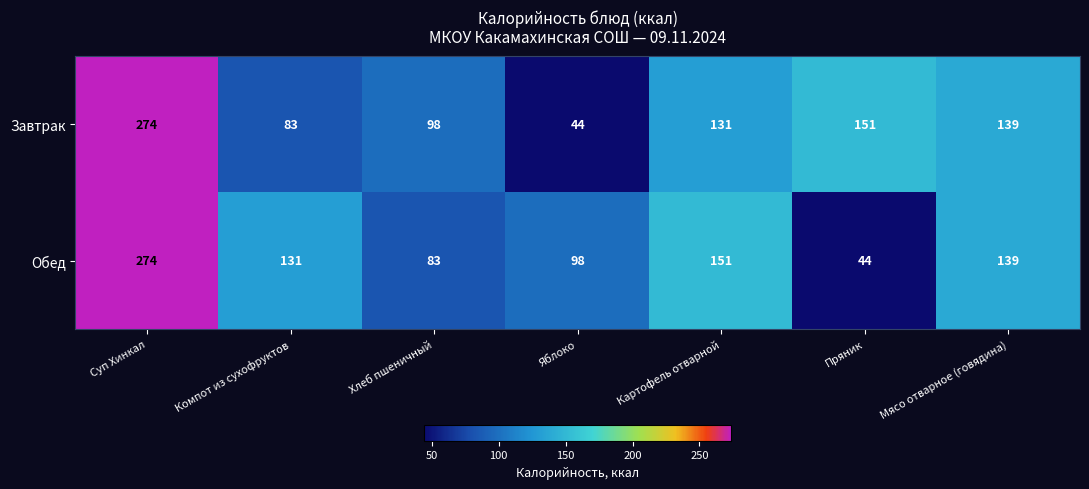

What is the difference between the Завтрак values at Пряник and Суп Хинкал?

123